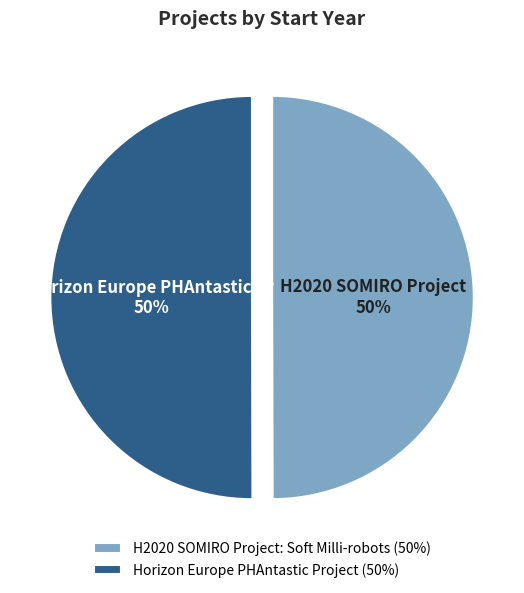

Do H2020 SOMIRO Project: Soft Milli-robots (50%) and Horizon Europe PHAntastic Project (50%) together represent more than half of the pie?

Yes